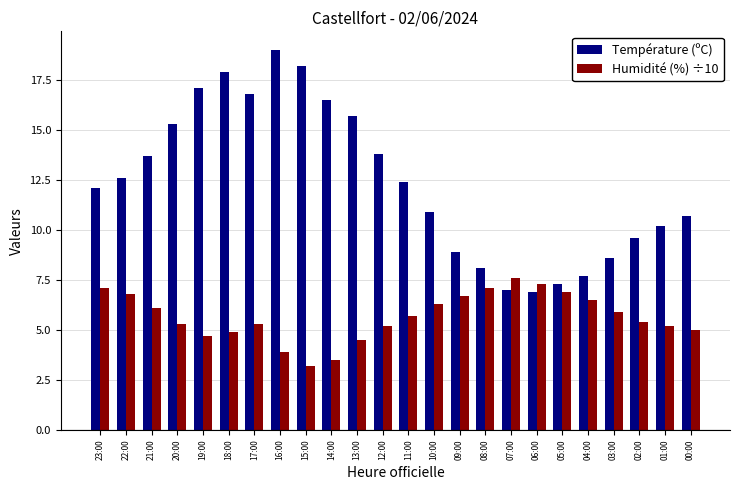

What are all the series names shown in the legend?

Température (ºC), Humidité (%) ÷10